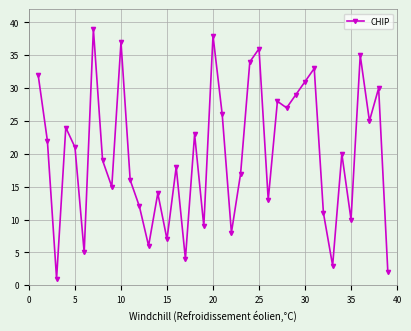

How many lines are shown in the chart?

1